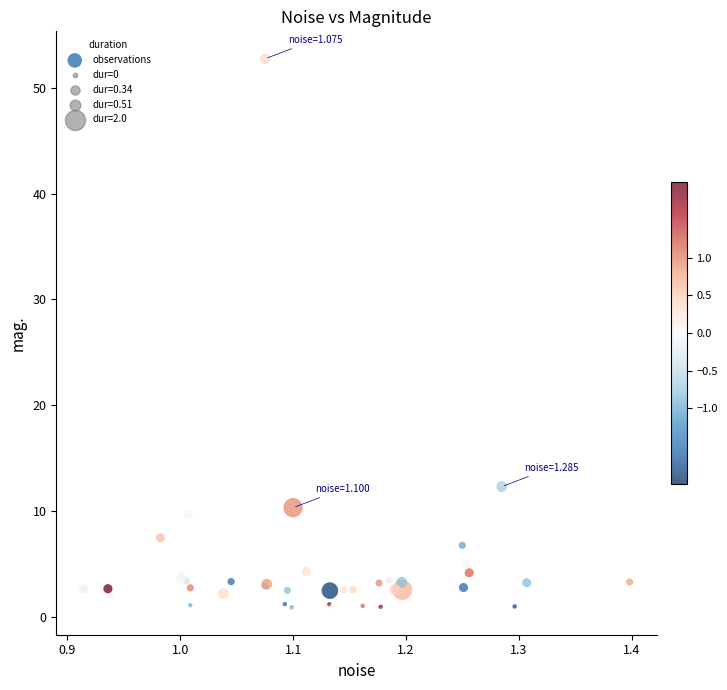

What Y value in the scatter plot is closest to 26?

12.3